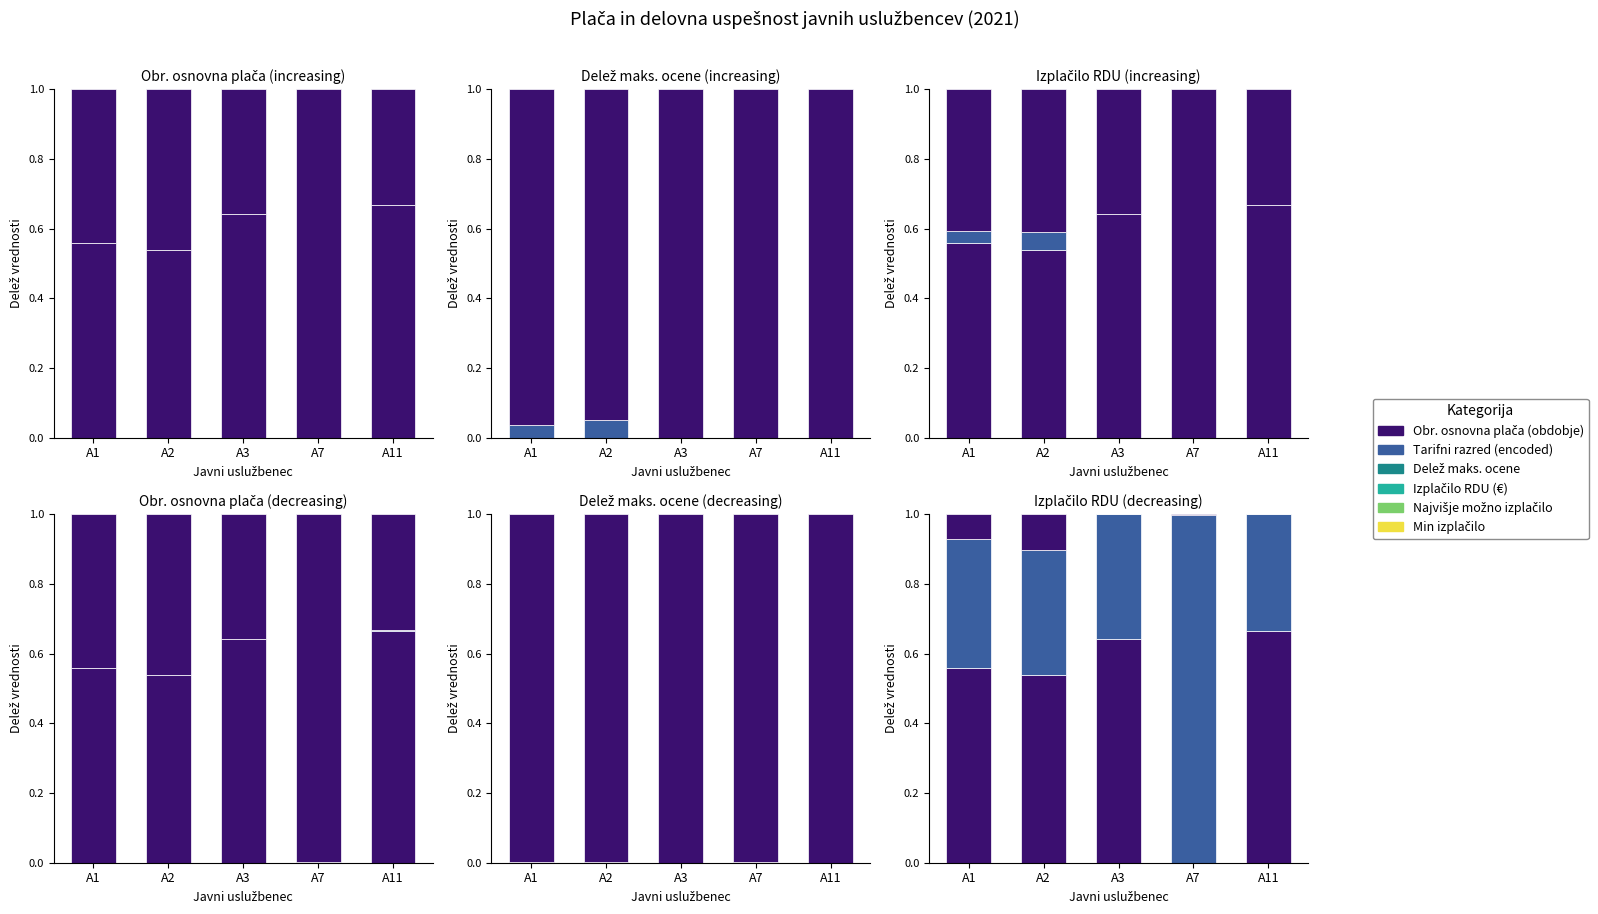

Is the value of delež maks. ocene at A1 greater than the value of Obr. osnovna plača (obdobje) at A3?

No